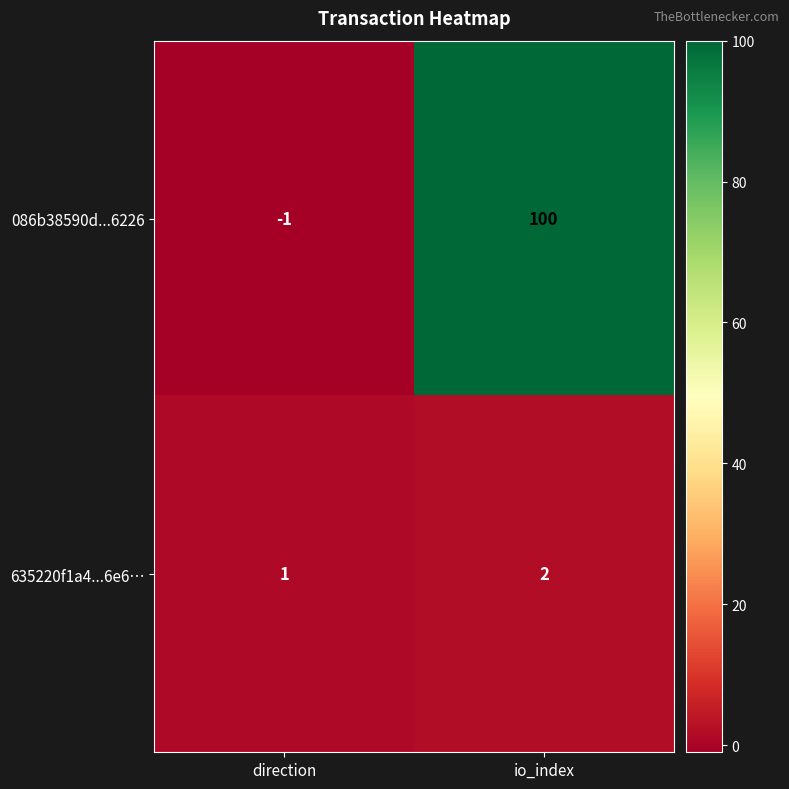

What is the sum of the 086b38590d...6226 values at direction and io_index?

99